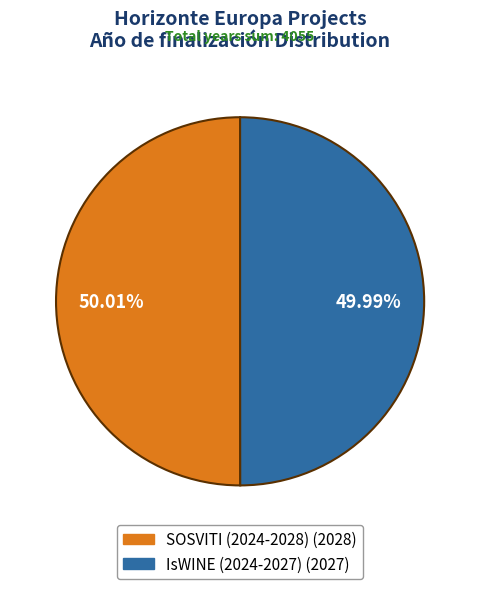

Do SOSVITI (2024-2028) and IsWINE (2024-2027) together represent more than half of the pie?

Yes